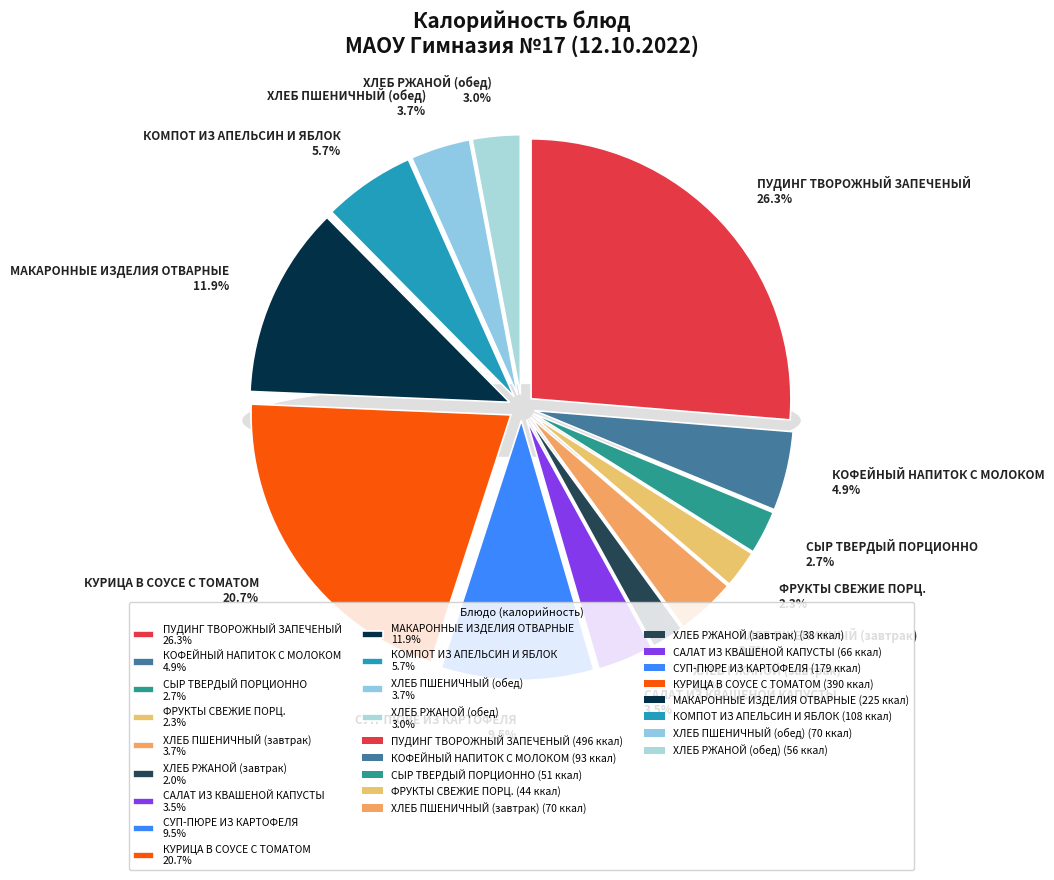

Rank the categories by value from lowest to highest.

ХЛЕБ РЖАНОЙ (завтрак), ФРУКТЫ СВЕЖИЕ ПОРЦ., СЫР ТВЕРДЫЙ ПОРЦИОННО, ХЛЕБ РЖАНОЙ (обед), САЛАТ ИЗ КВАШЕНОЙ КАПУСТЫ, ХЛЕБ ПШЕНИЧНЫЙ (завтрак), ХЛЕБ ПШЕНИЧНЫЙ (обед), КОФЕЙНЫЙ НАПИТОК С МОЛОКОМ, КОМПОТ ИЗ АПЕЛЬСИН И ЯБЛОК, СУП-ПЮРЕ ИЗ КАРТОФЕЛЯ, МАКАРОННЫЕ ИЗДЕЛИЯ ОТВАРНЫЕ, КУРИЦА В СОУСЕ С ТОМАТОМ, ПУДИНГ ТВОРОЖНЫЙ ЗАПЕЧЕНЫЙ